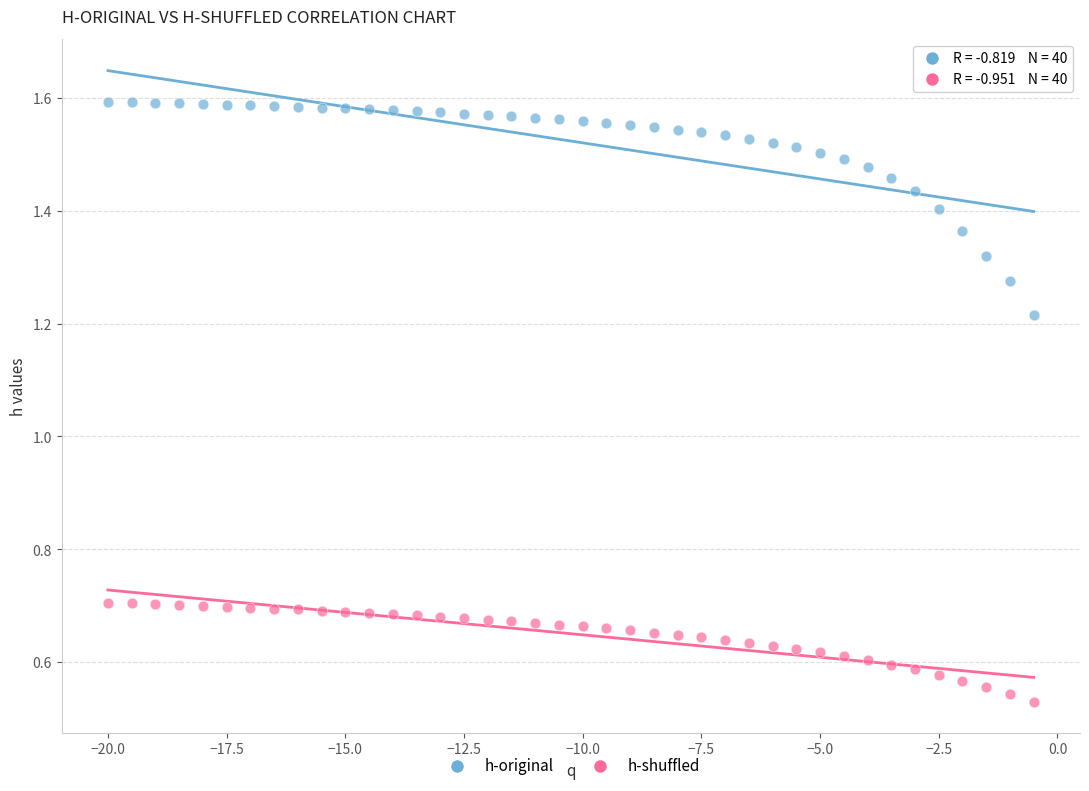

Across all data points, what is the range of X values (max minus min)?

19.5